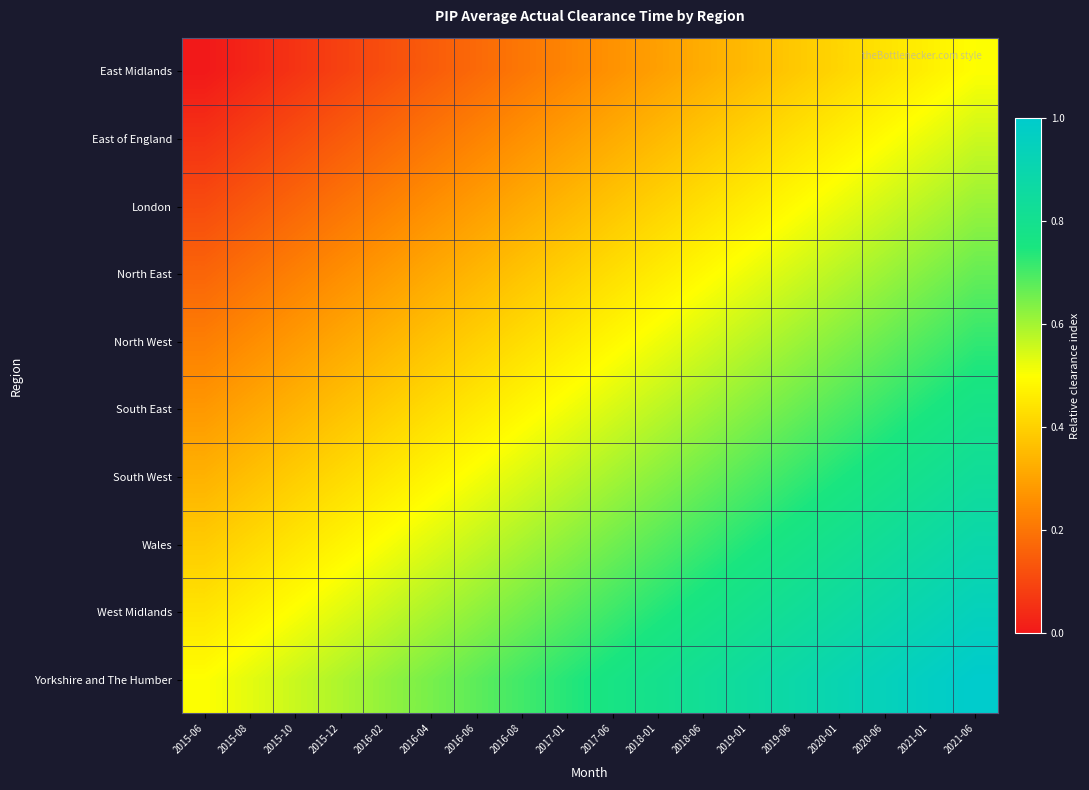

Reading right to left, what are all the values shown in this chart?

East Midlands: 2021-06=0.5	2021-01=0.5	2020-06=0.4	2020-01=0.4	2019-06=0.4	2019-01=0.4	2018-06=0.3	2018-01=0.3	2017-06=0.3	2017-01=0.2	2016-08=0.2	2016-06=0.2	2016-04=0.1	2016-02=0.1	2015-12=0.1	2015-10=0.1	2015-08=0.0	2015-06=0.0
East of England: 2021-06=0.6	2021-01=0.5	2020-06=0.5	2020-01=0.5	2019-06=0.4	2019-01=0.4	2018-06=0.4	2018-01=0.3	2017-06=0.3	2017-01=0.3	2016-08=0.3	2016-06=0.2	2016-04=0.2	2016-02=0.2	2015-12=0.1	2015-10=0.1	2015-08=0.1	2015-06=0.1
London: 2021-06=0.6	2021-01=0.6	2020-06=0.6	2020-01=0.5	2019-06=0.5	2019-01=0.5	2018-06=0.4	2018-01=0.4	2017-06=0.4	2017-01=0.3	2016-08=0.3	2016-06=0.3	2016-04=0.3	2016-02=0.2	2015-12=0.2	2015-10=0.2	2015-08=0.1	2015-06=0.1
North East: 2021-06=0.7	2021-01=0.6	2020-06=0.6	2020-01=0.6	2019-06=0.5	2019-01=0.5	2018-06=0.5	2018-01=0.5	2017-06=0.4	2017-01=0.4	2016-08=0.4	2016-06=0.3	2016-04=0.3	2016-02=0.3	2015-12=0.3	2015-10=0.2	2015-08=0.2	2015-06=0.2
North West: 2021-06=0.7	2021-01=0.7	2020-06=0.7	2020-01=0.6	2019-06=0.6	2019-01=0.6	2018-06=0.5	2018-01=0.5	2017-06=0.5	2017-01=0.5	2016-08=0.4	2016-06=0.4	2016-04=0.4	2016-02=0.3	2015-12=0.3	2015-10=0.3	2015-08=0.3	2015-06=0.2
South East: 2021-06=0.8	2021-01=0.7	2020-06=0.7	2020-01=0.7	2019-06=0.7	2019-01=0.6	2018-06=0.6	2018-01=0.6	2017-06=0.5	2017-01=0.5	2016-08=0.5	2016-06=0.5	2016-04=0.4	2016-02=0.4	2015-12=0.4	2015-10=0.3	2015-08=0.3	2015-06=0.3
South West: 2021-06=0.8	2021-01=0.8	2020-06=0.8	2020-01=0.7	2019-06=0.7	2019-01=0.7	2018-06=0.7	2018-01=0.6	2017-06=0.6	2017-01=0.6	2016-08=0.5	2016-06=0.5	2016-04=0.5	2016-02=0.5	2015-12=0.4	2015-10=0.4	2015-08=0.4	2015-06=0.3
Wales: 2021-06=0.9	2021-01=0.9	2020-06=0.8	2020-01=0.8	2019-06=0.8	2019-01=0.7	2018-06=0.7	2018-01=0.7	2017-06=0.7	2017-01=0.6	2016-08=0.6	2016-06=0.6	2016-04=0.5	2016-02=0.5	2015-12=0.5	2015-10=0.4	2015-08=0.4	2015-06=0.4
West Midlands: 2021-06=0.9	2021-01=0.9	2020-06=0.9	2020-01=0.9	2019-06=0.8	2019-01=0.8	2018-06=0.8	2018-01=0.7	2017-06=0.7	2017-01=0.7	2016-08=0.7	2016-06=0.6	2016-04=0.6	2016-02=0.6	2015-12=0.5	2015-10=0.5	2015-08=0.5	2015-06=0.4
Yorkshire and The Humber: 2021-06=1.0	2021-01=1.0	2020-06=0.9	2020-01=0.9	2019-06=0.9	2019-01=0.9	2018-06=0.8	2018-01=0.8	2017-06=0.8	2017-01=0.7	2016-08=0.7	2016-06=0.7	2016-04=0.6	2016-02=0.6	2015-12=0.6	2015-10=0.6	2015-08=0.5	2015-06=0.5